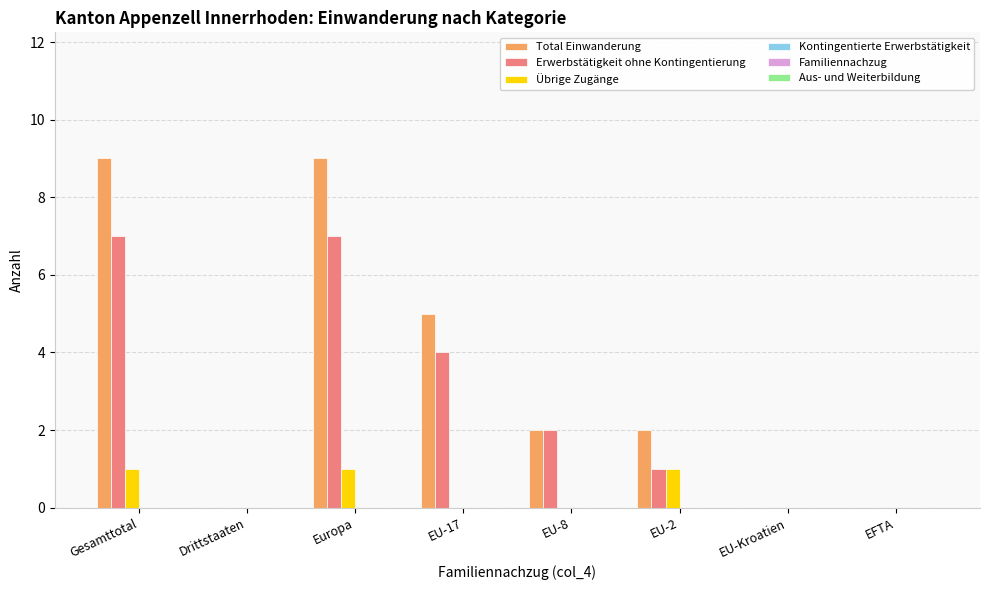

What is the sum of all Total Einwanderung values?

27